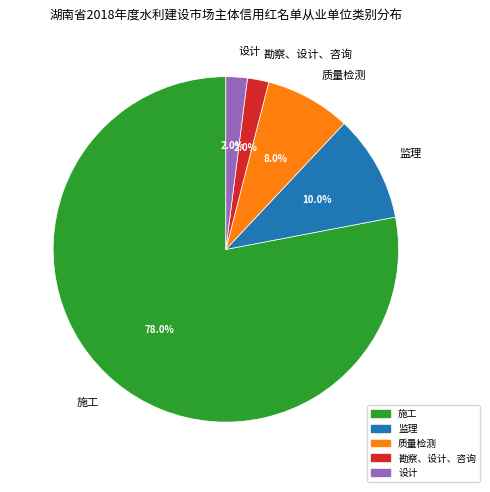

To the nearest percent, what is the average slice percentage?

20%